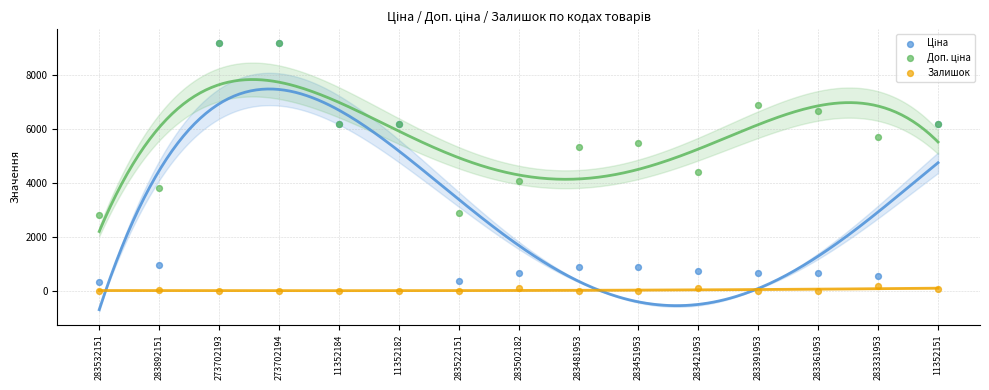

Which series reaches the minimum Y coordinate?

Залишок